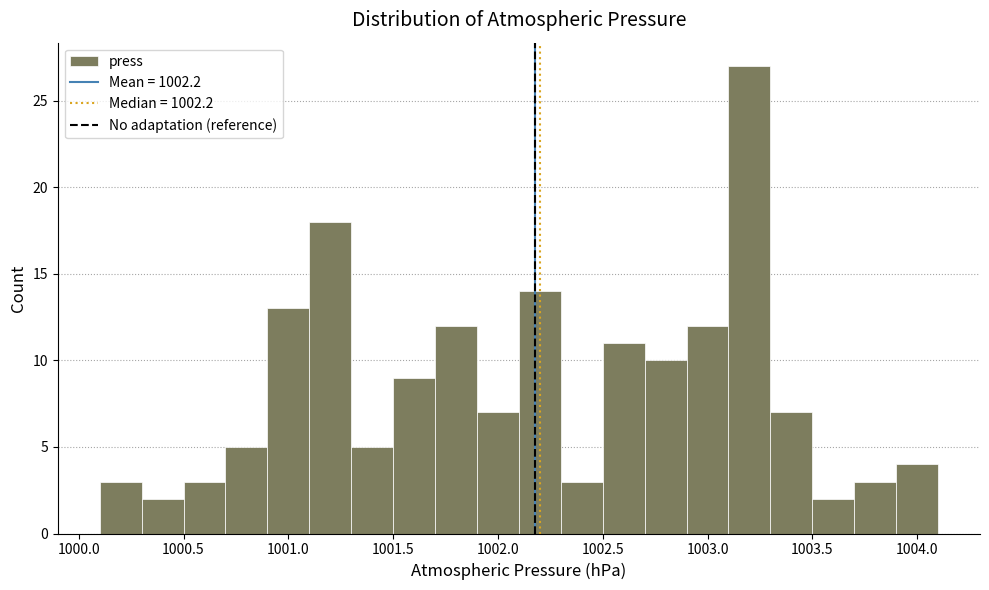

Over which range of the x-axis is the bar tallest?

1003.1 to 1003.3